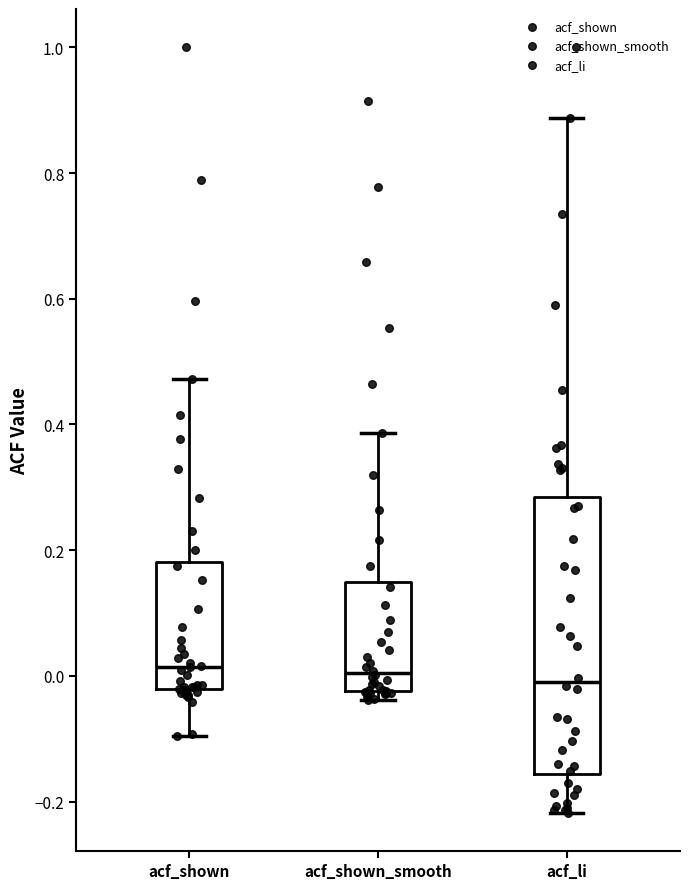

Where does the median line of the box for acf_shown_smooth sit on the y-axis? The values are not printed on the chart, so give them approximately, as read against the axis.

0.00